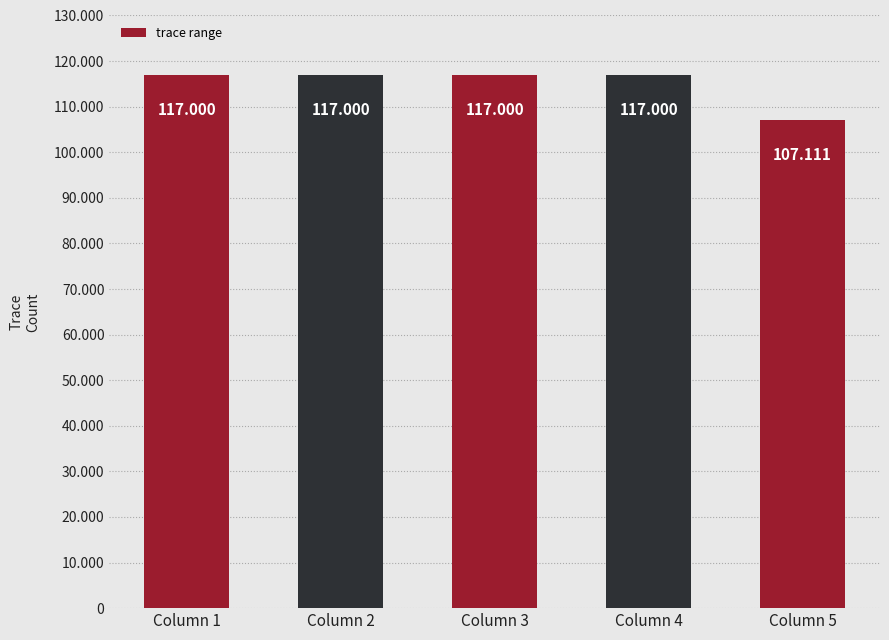

Reading left to right, list all the values displayed in this chart.

Column 1=117000	Column 2=117000	Column 3=117000	Column 4=117000	Column 5=107111